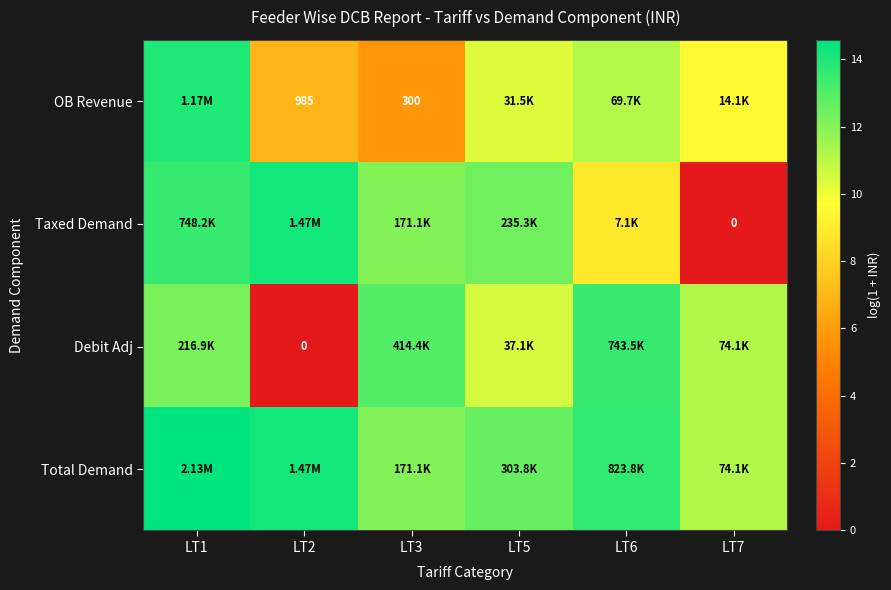

Which has a higher value, LT2 or LT3?

LT2